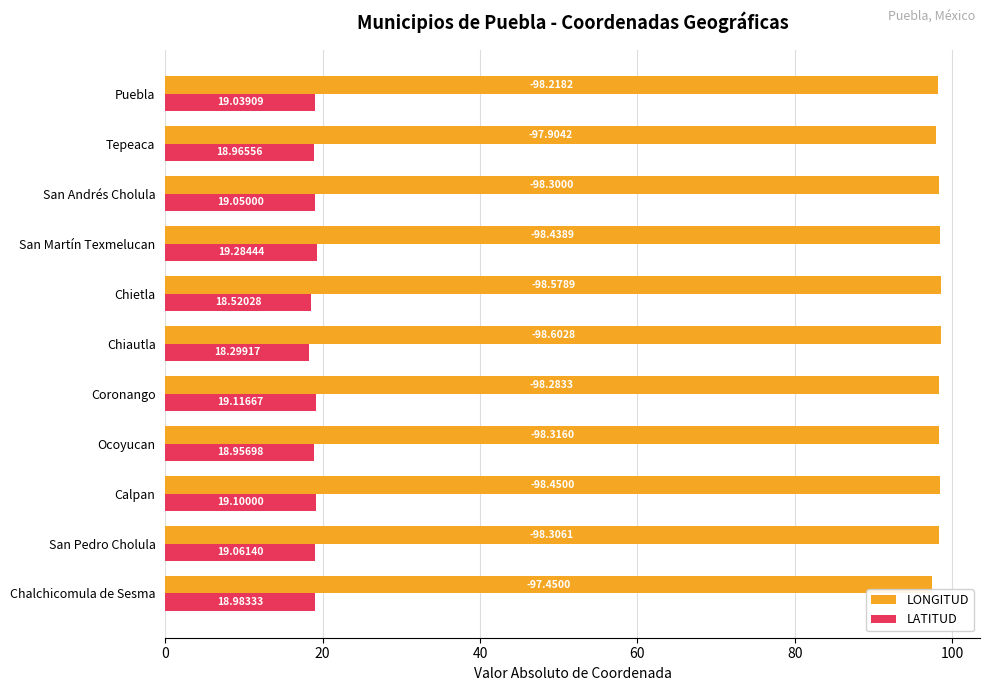

Rank the categories by LATITUD value from lowest to highest.

Chiautla, Chietla, Ocoyucan, Tepeaca, Chalchicomula de Sesma, Puebla, San Andrés Cholula, San Pedro Cholula, Calpan, Coronango, San Martín Texmelucan